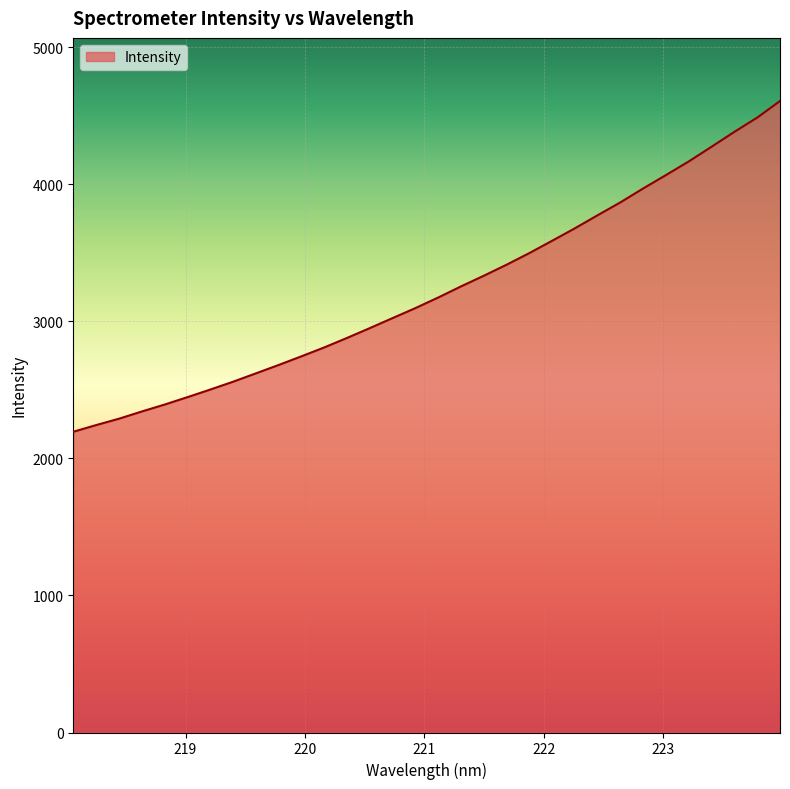

Reading left to right, what are all the values shown in this chart?

2194.6	2243.3	2289.7	2342.4	2393.0	2447.0	2502.5	2559.7	2620.6	2681.9	2745.2	2810.1	2879.5	2951.3	3024.5	3097.3	3174.5	3255.7	3333.4	3414.0	3498.8	3588.9	3680.0	3775.5	3869.5	3971.0	4068.8	4168.2	4275.3	4383.7	4487.2	4608.1